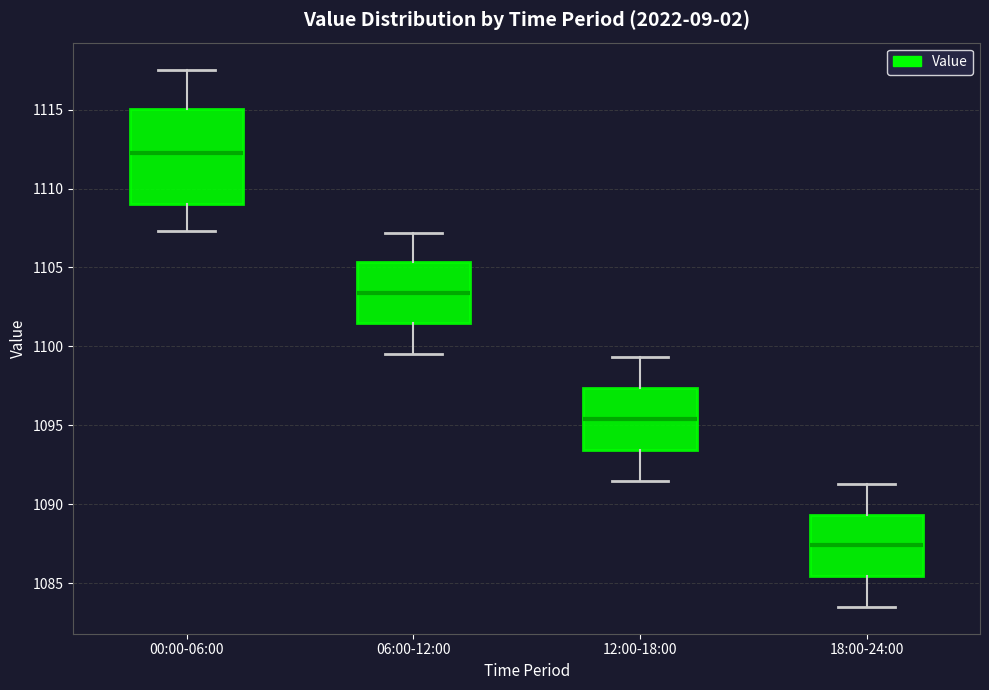

Reading left to right, transcribe this box plot: for each box, give where its median line is, the range the box spans, and where its two whiskers end, as read against the y-axis. The values are not printed on the chart, so give them approximately, as read against the axis.

00:00-06:00: median 1112.5, box 1109.0 to 1115.0, whiskers 1107.5 to 1117.5
06:00-12:00: median 1103.5, box 1101.5 to 1105.5, whiskers 1099.5 to 1107.0
12:00-18:00: median 1095.5, box 1093.5 to 1097.5, whiskers 1091.5 to 1099.5
18:00-24:00: median 1087.5, box 1085.5 to 1089.5, whiskers 1083.5 to 1091.5